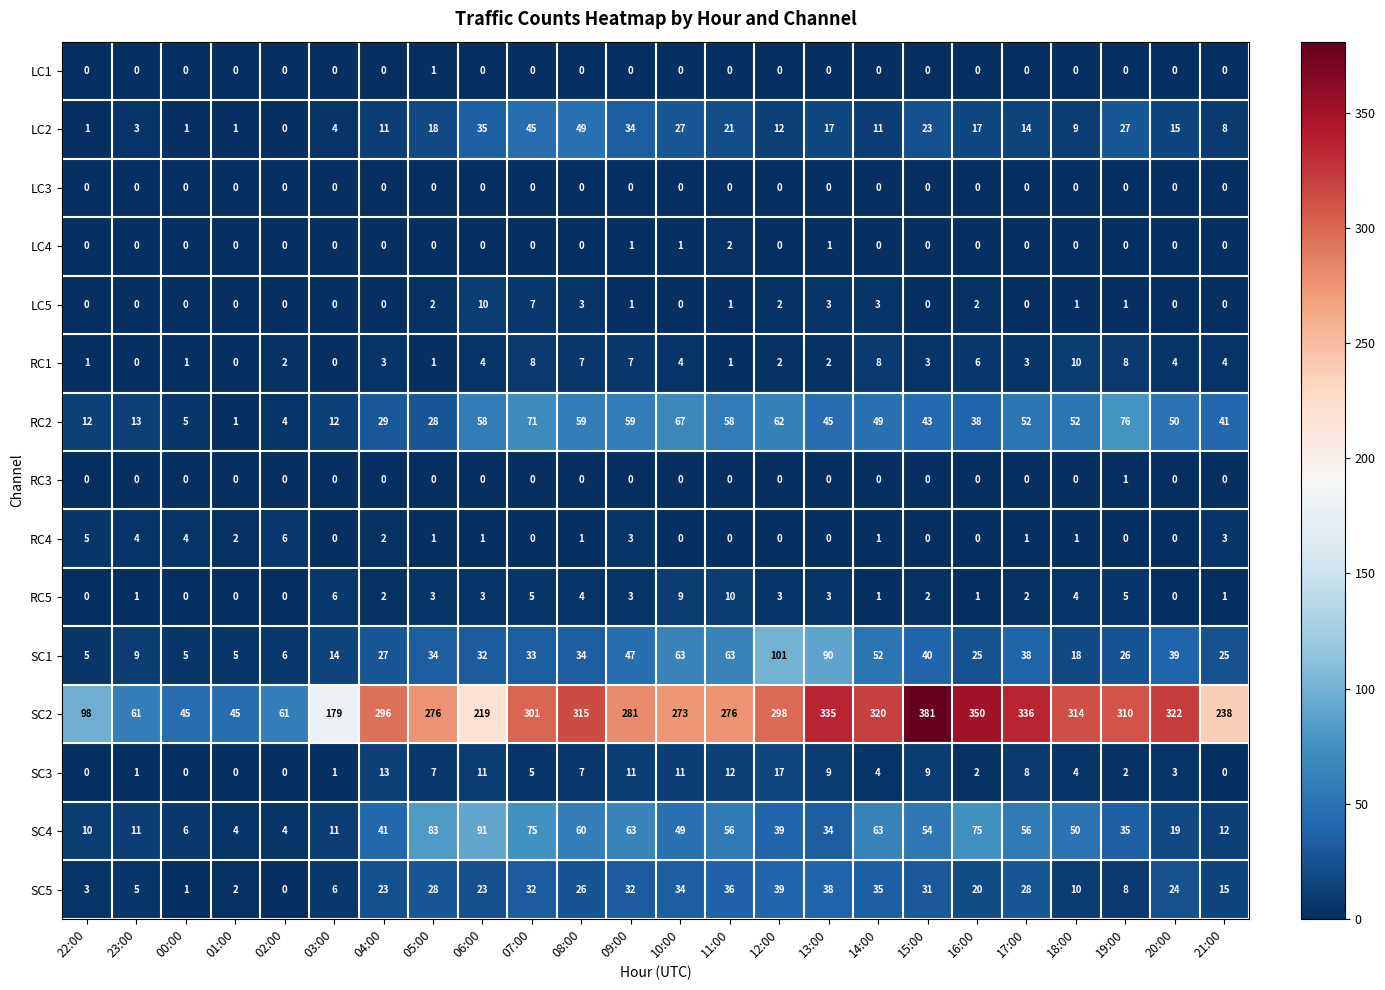

Count the RC5 values in the range 1 to 4.

14